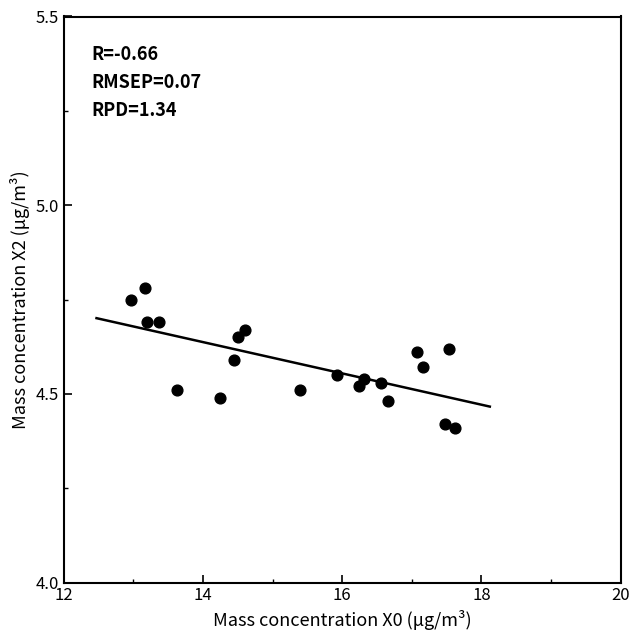

What is the range of Y values (max minus min)?

0.4